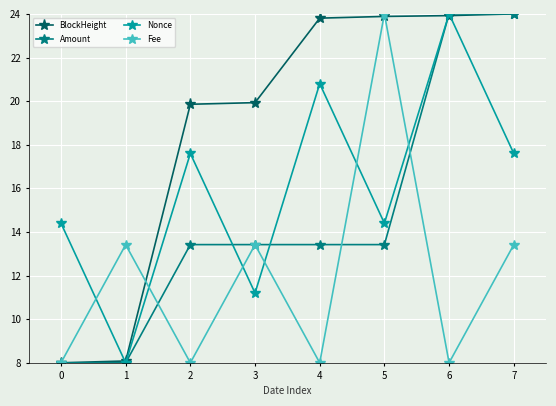

Is it true that Nonce equals 5.1 at 5?

False